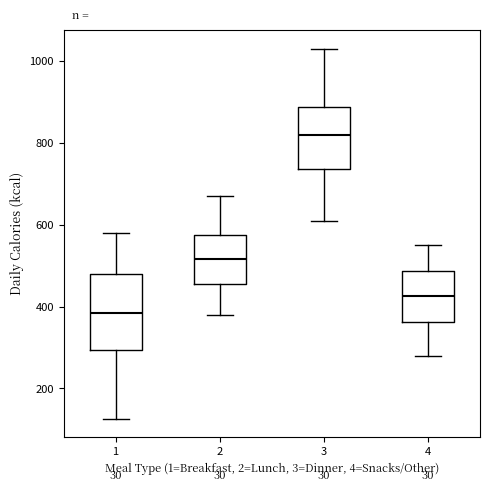

Reading left to right, read every box against the y-axis: the position of its median line, the range the box covers, and the ends of its whiskers. The values are not printed on the chart, so give them approximately, as read against the axis.

1: median 380, box 300 to 480, whiskers 120 to 580
2: median 520, box 460 to 580, whiskers 380 to 680
3: median 820, box 740 to 880, whiskers 620 to 1040
4: median 420, box 360 to 480, whiskers 280 to 560